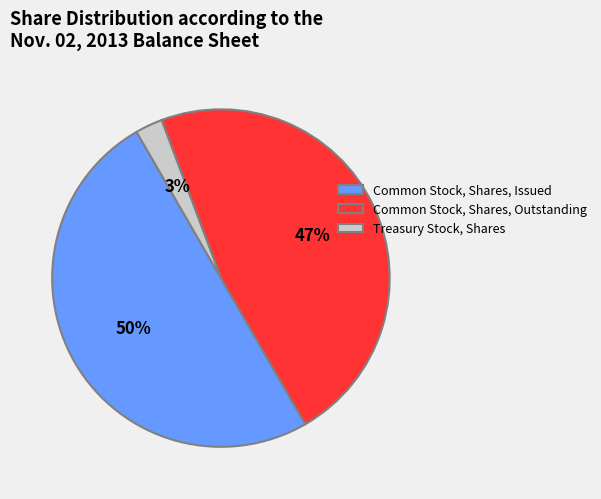

Count the number of slices in the pie.

3